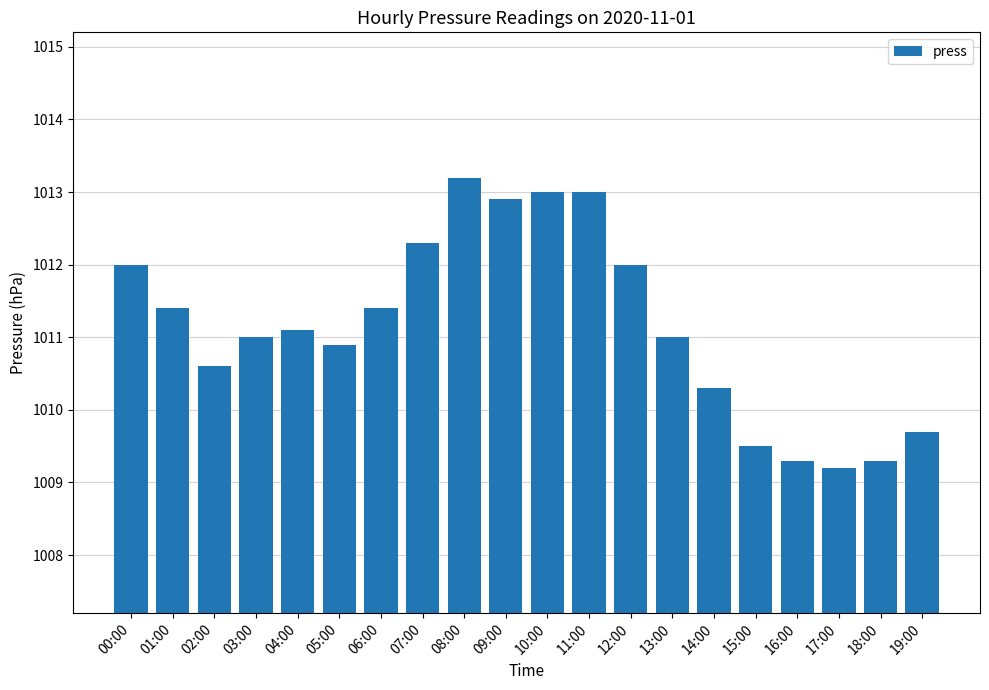

Which category has the lowest value across all series?

17:00